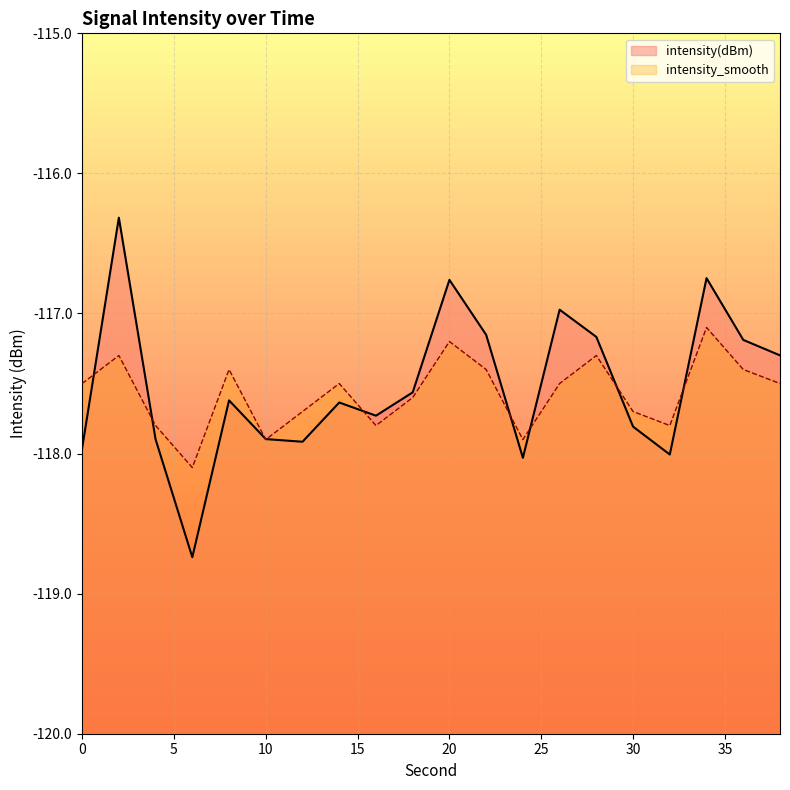

At which category is the sum across all series the highest?

2